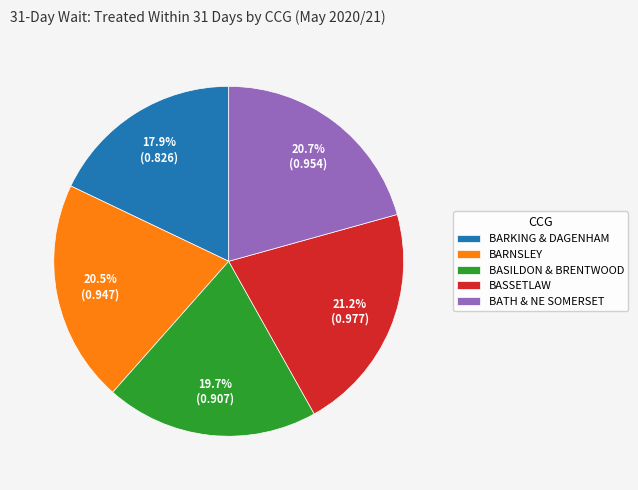

Which slice is the smallest?

BARKING & DAGENHAM